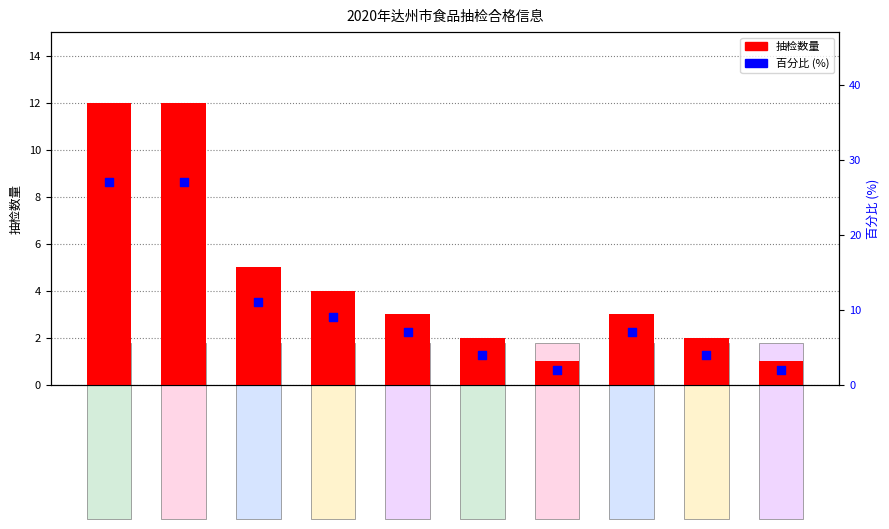

Which series has the largest total across all categories?

百分比 (%)